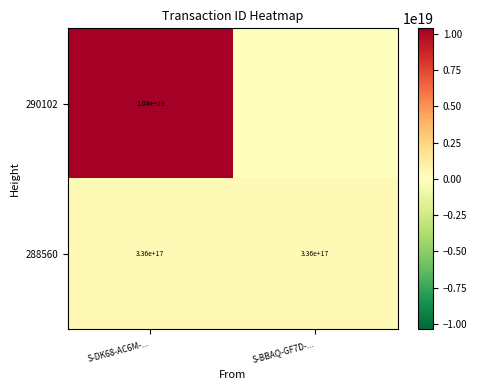

Rank the series at S-DK68-AC6M-... from highest to lowest value.

290102, 288560